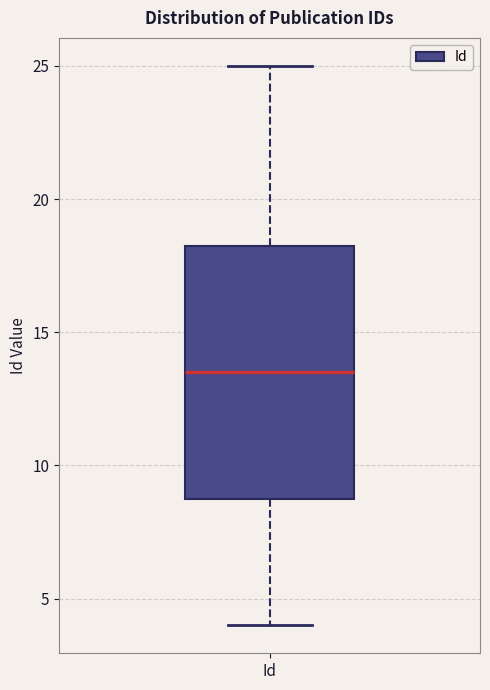

Transcribe this box plot: give where the median line is, the range the box spans, and where the two whiskers end, as read against the y-axis. The values are not printed on the chart, so give them approximately, as read against the axis.

median 13.5, box 9.0 to 18.5, whiskers 4.0 to 25.0